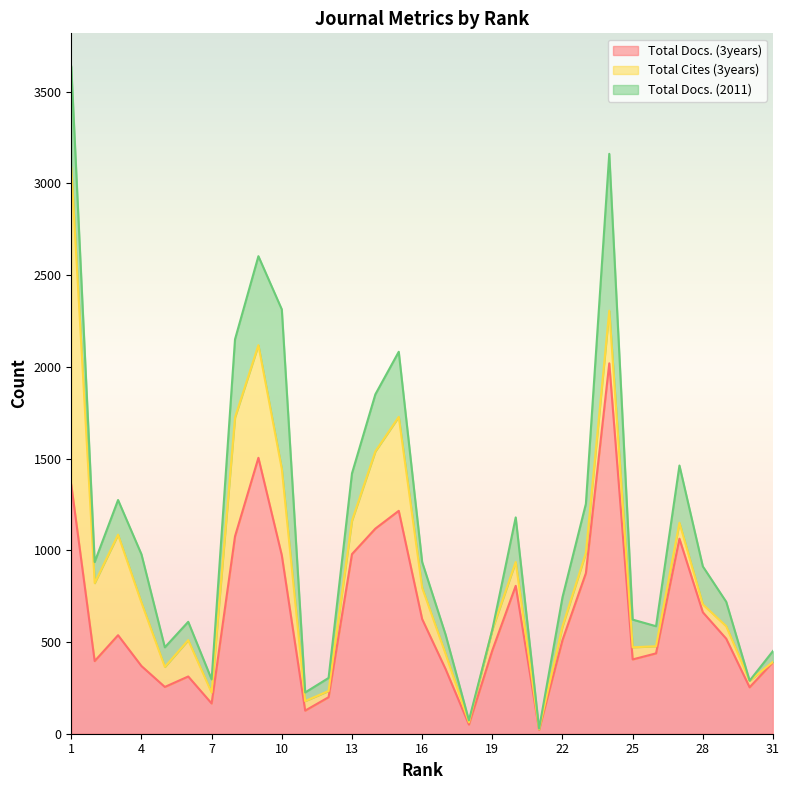

What is the value of the Total Docs. (2011) point at the 21st from the left?

4